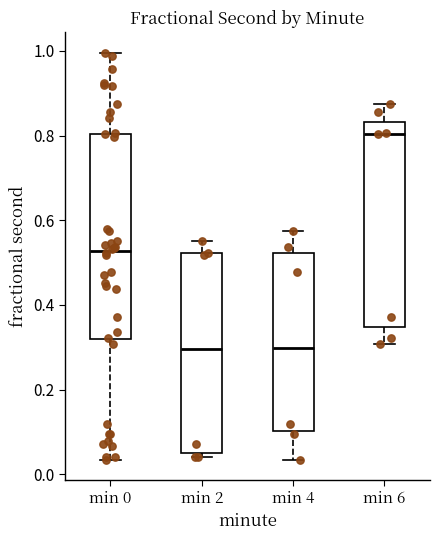

Reading left to right, transcribe this box plot: for each box, give where its median line is, the range the box spans, and where its two whiskers end, as read against the y-axis. The values are not printed on the chart, so give them approximately, as read against the axis.

min 0: median 0.52, box 0.32 to 0.80, whiskers 0.04 to 1.00
min 2: median 0.30, box 0.04 to 0.52, whiskers 0.04 (just below the box's lower edge) to 0.56
min 4: median 0.30, box 0.10 to 0.52, whiskers 0.04 to 0.58
min 6: median 0.80, box 0.34 to 0.84, whiskers 0.30 to 0.88